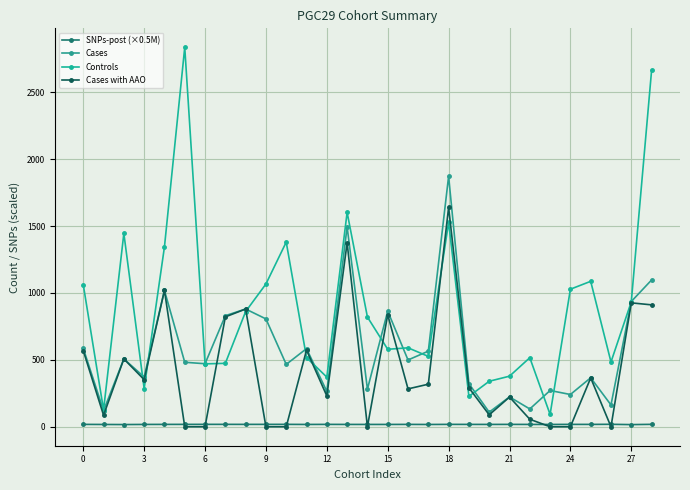

How many distinct data groups are displayed?

4